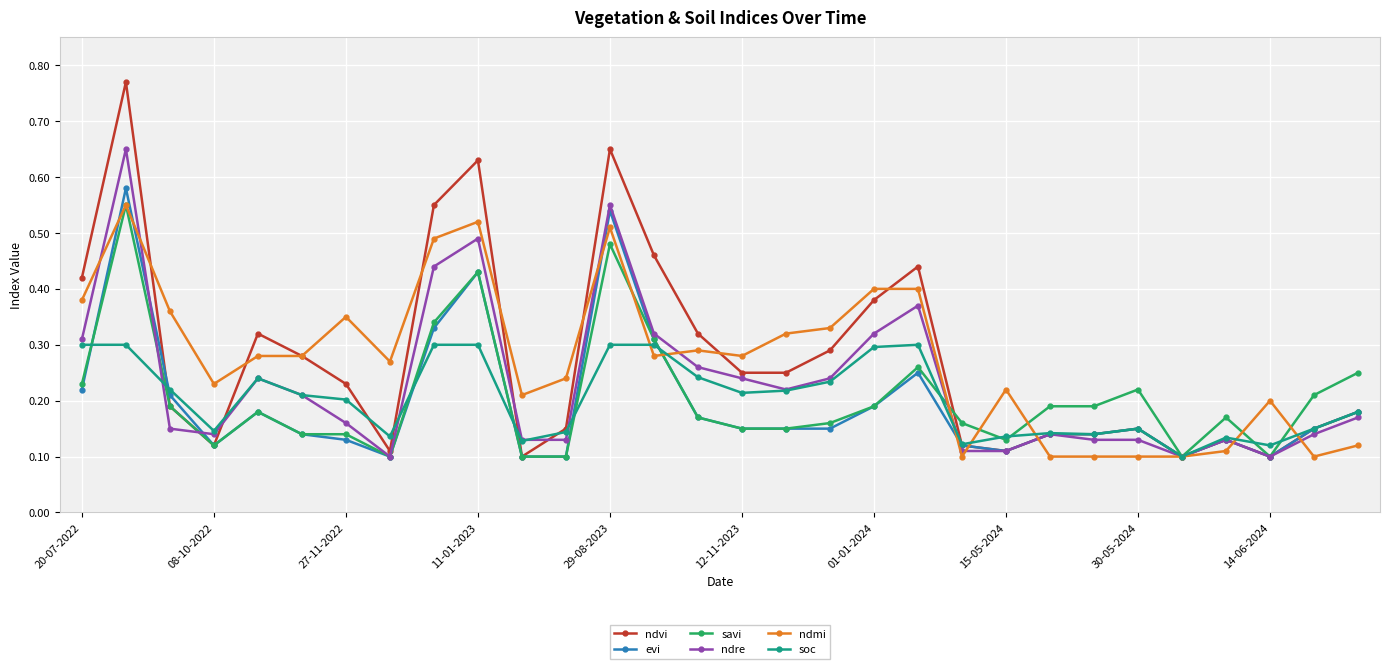

At how many categories does at least one series exceed 0?

30